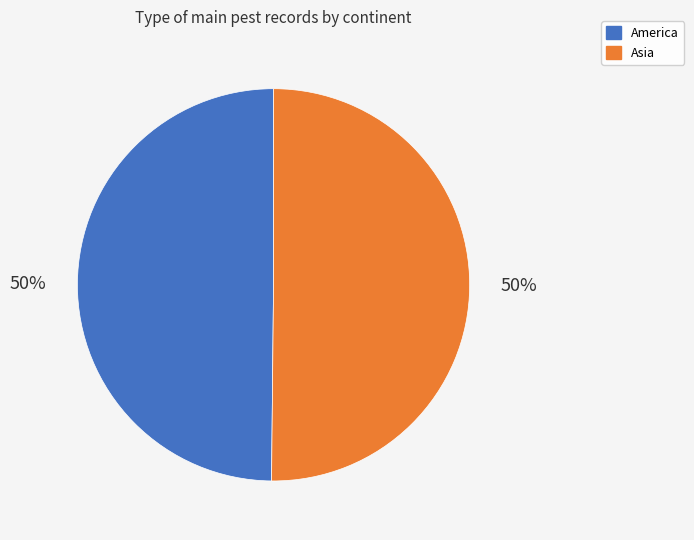

How many slices are in this pie chart?

2